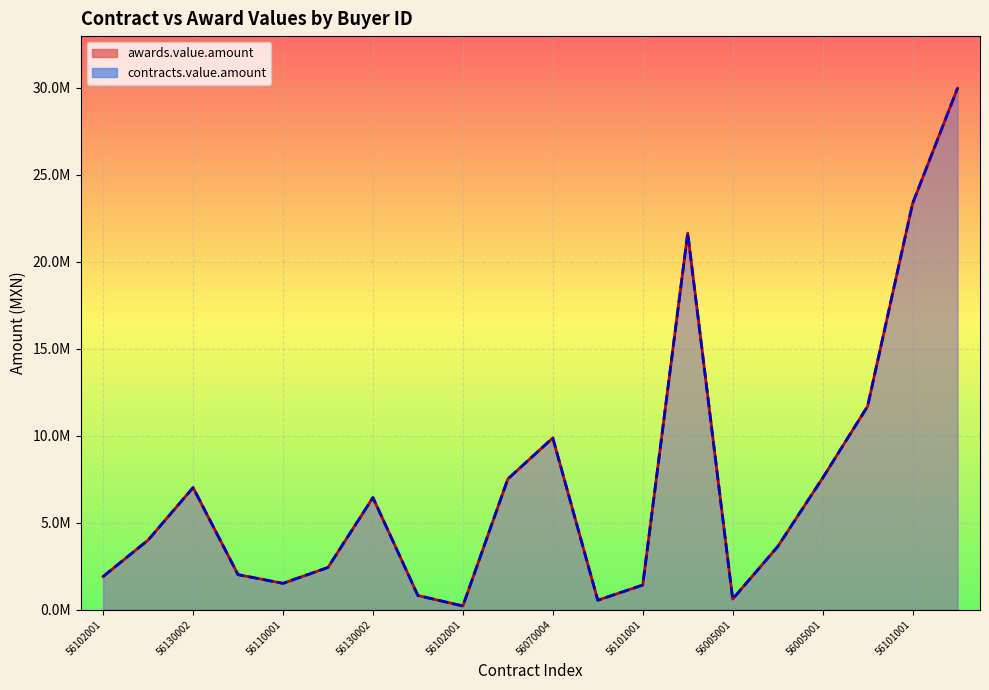

True or false: contracts.value.amount has a value of 974171.3 at 56110001.

False